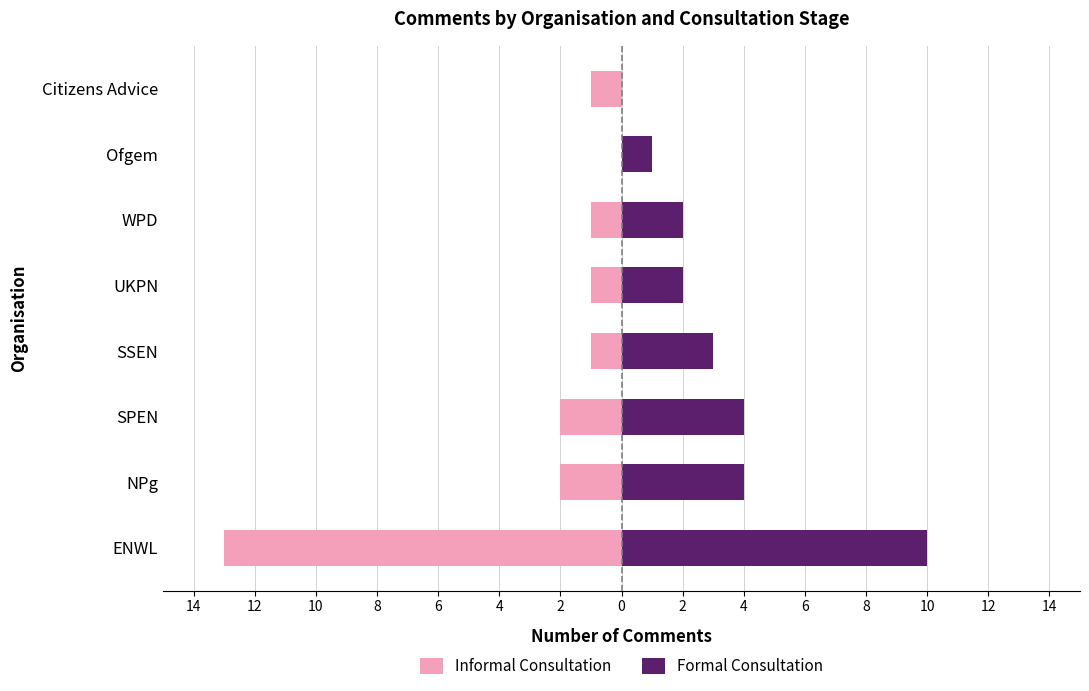

List the labels in order of Informal Consultation value, largest first.

Ofgem, SSEN, UKPN, WPD, Citizens Advice, NPg, SPEN, ENWL